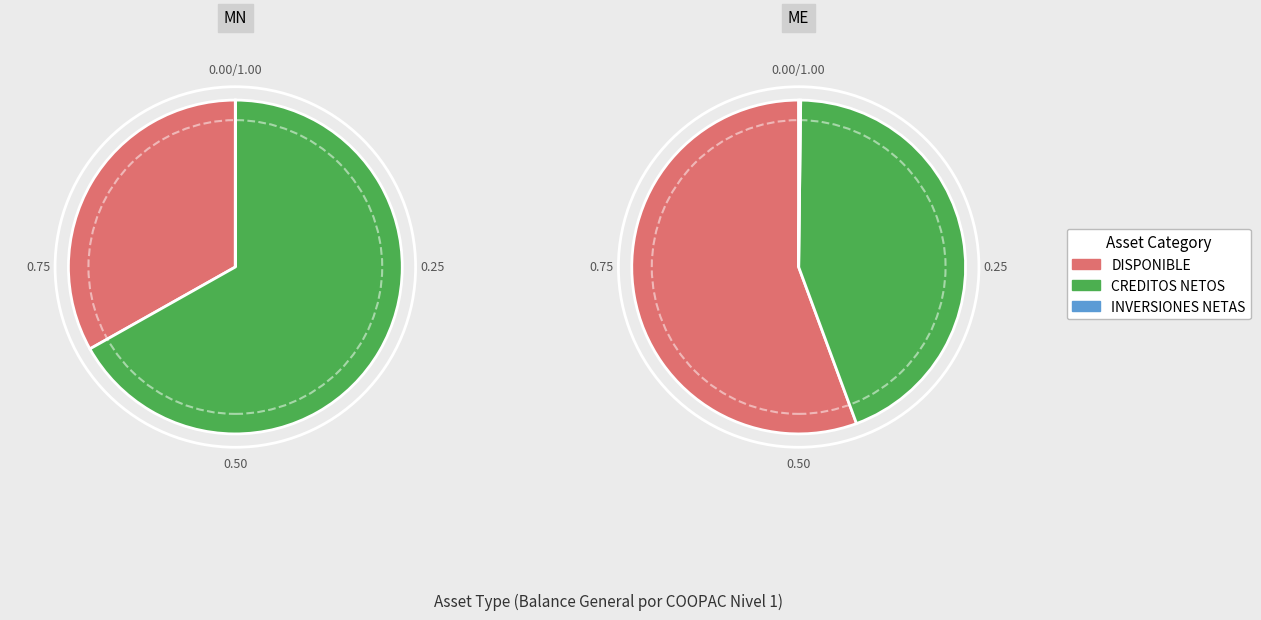

Is it true that FLEXICASH is 0% of the pie?

True